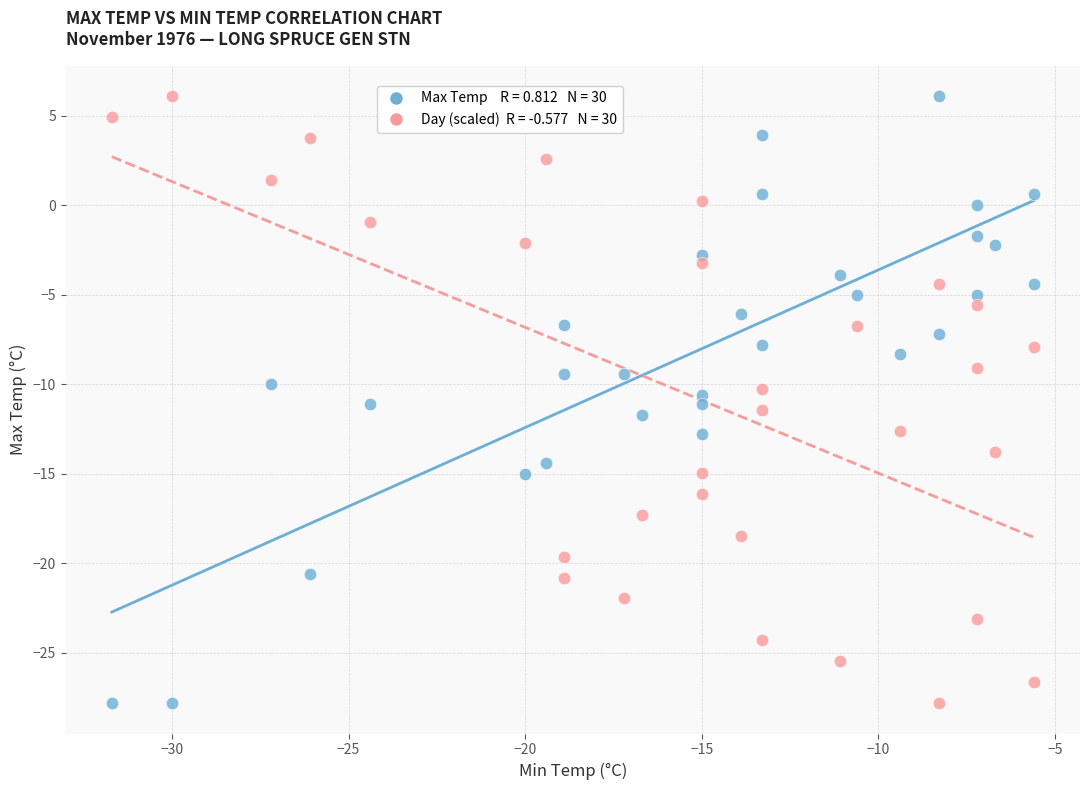

Across all data points, what is the range of X values (max minus min)?

26.1